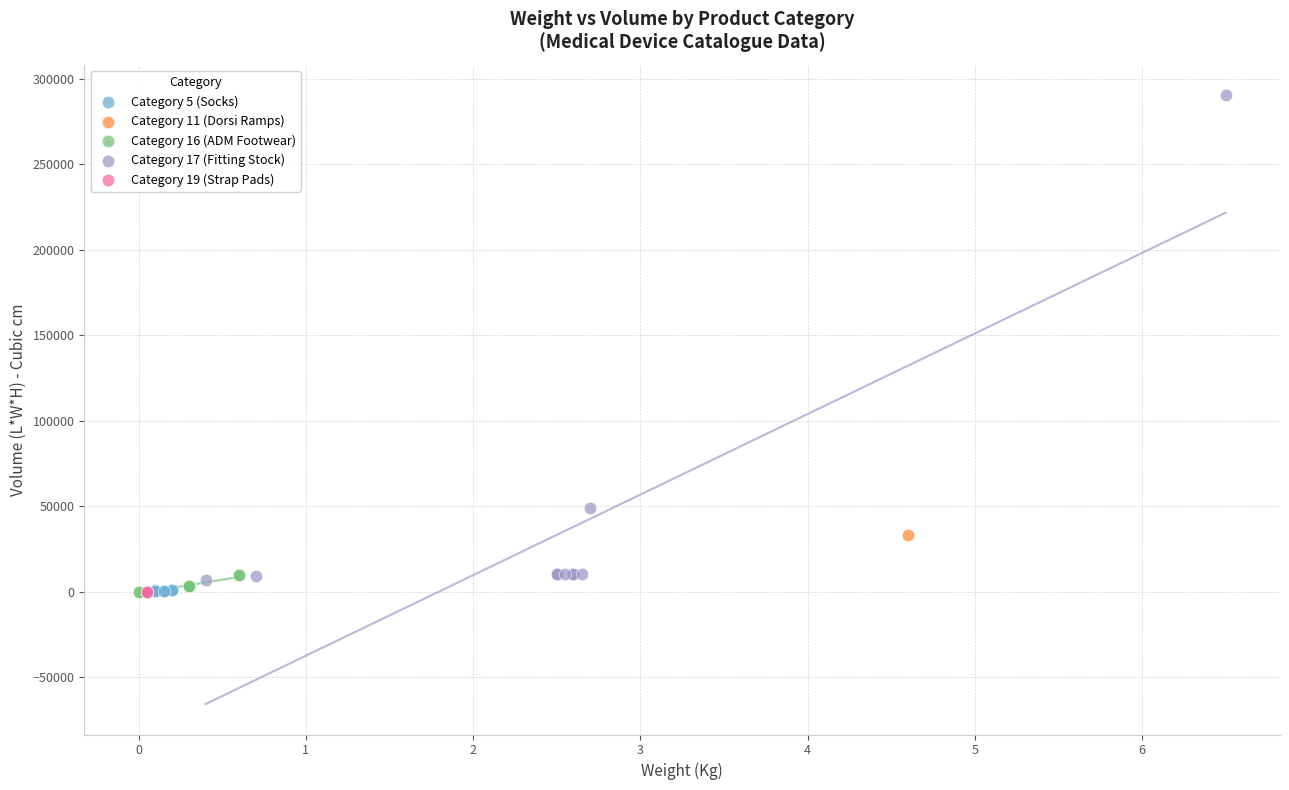

Which series contains the highest Y value?

Category 17 (Fitting Stock)